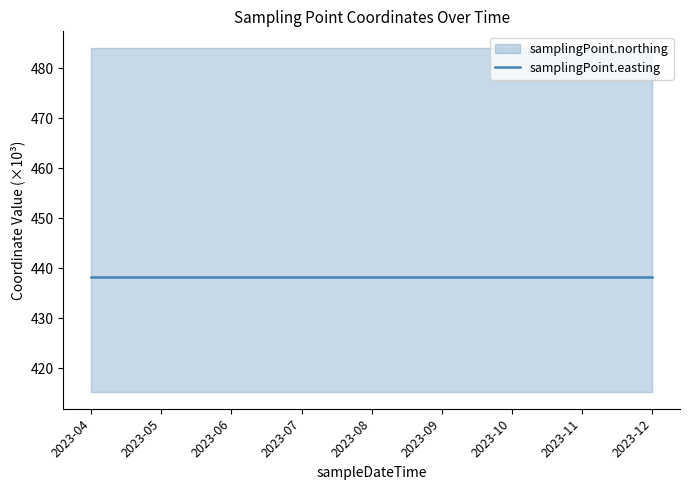

At which category is the sum across all series the highest?

2023-04